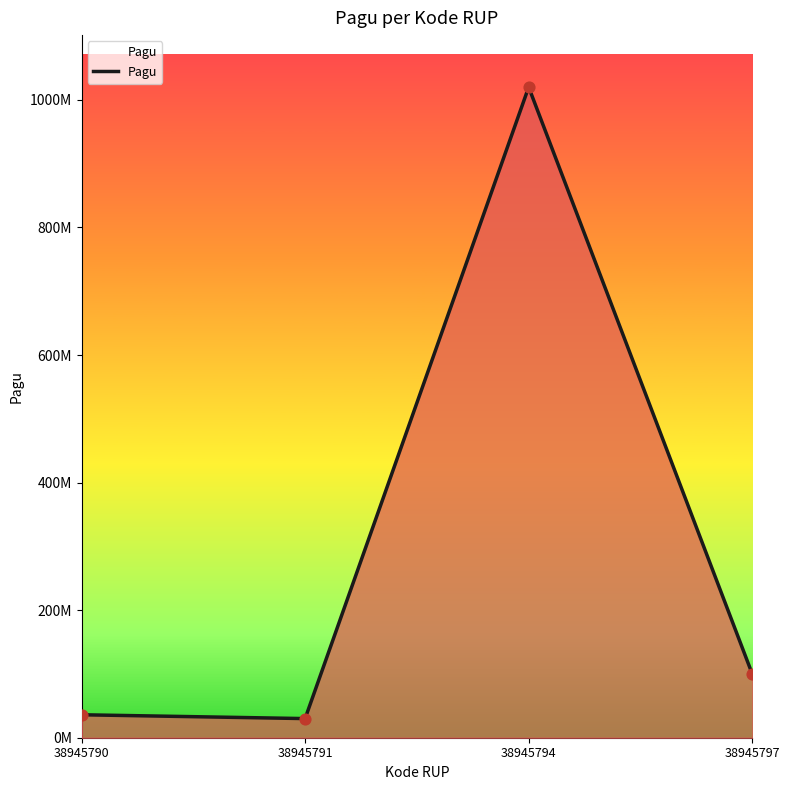

What is the change in value from 38945790 to 38945797?

+64000000